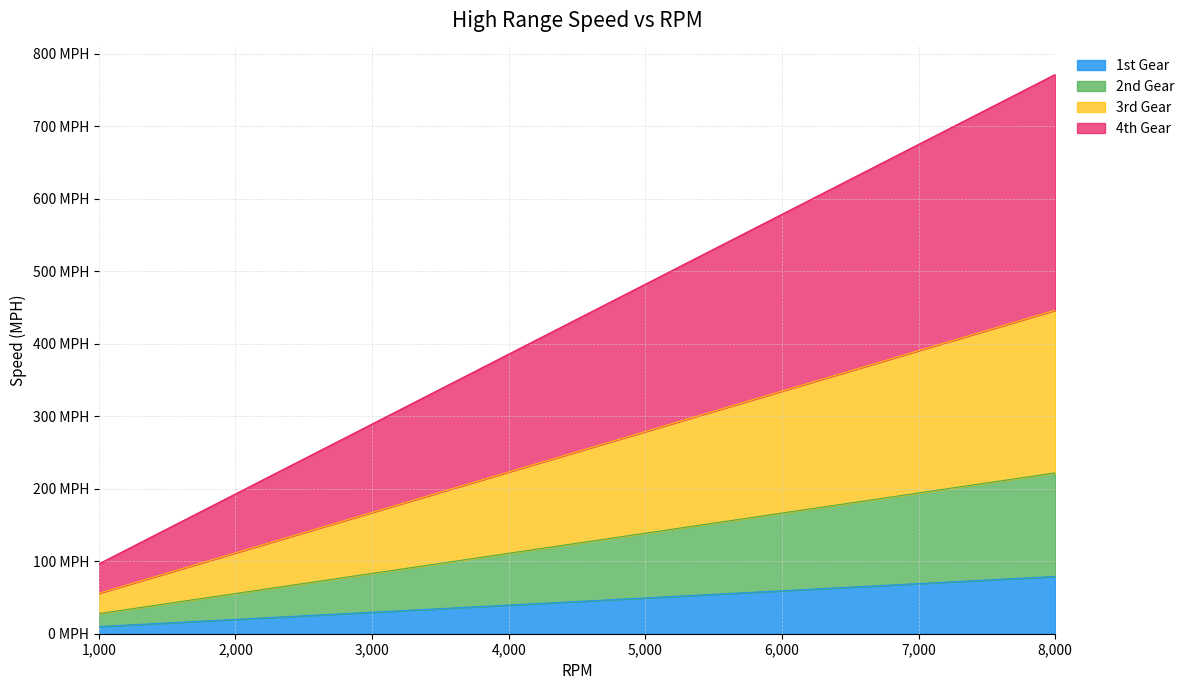

What is the sum of the 1st Gear values at 4500 and 3000?

74.1